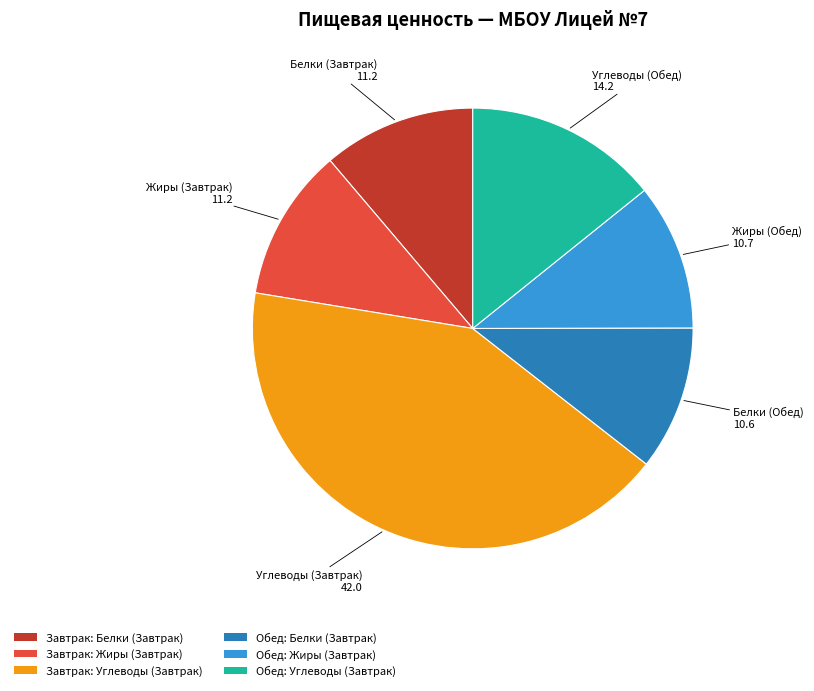

The Обед: Жиры (Завтрак) slice represents 1% of the pie. True or false?

False